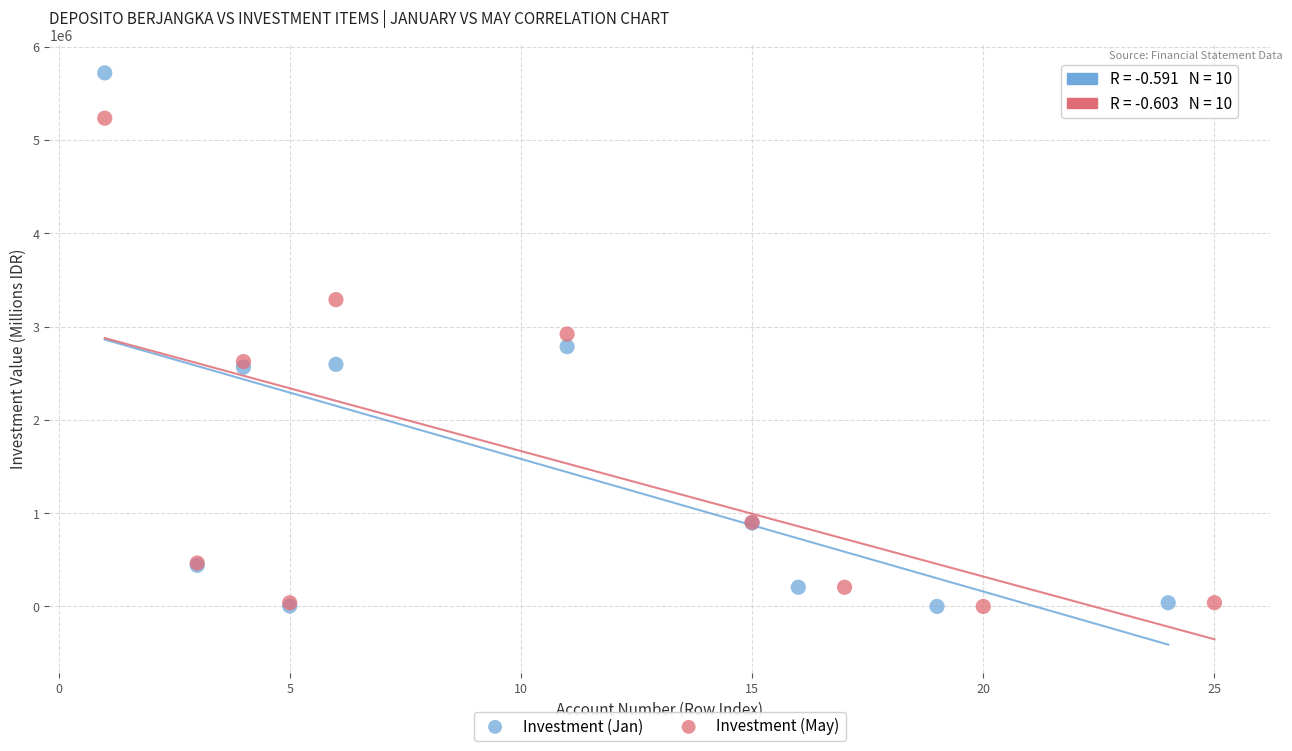

Which series has the widest spread of Y values?

Investment (Jan)